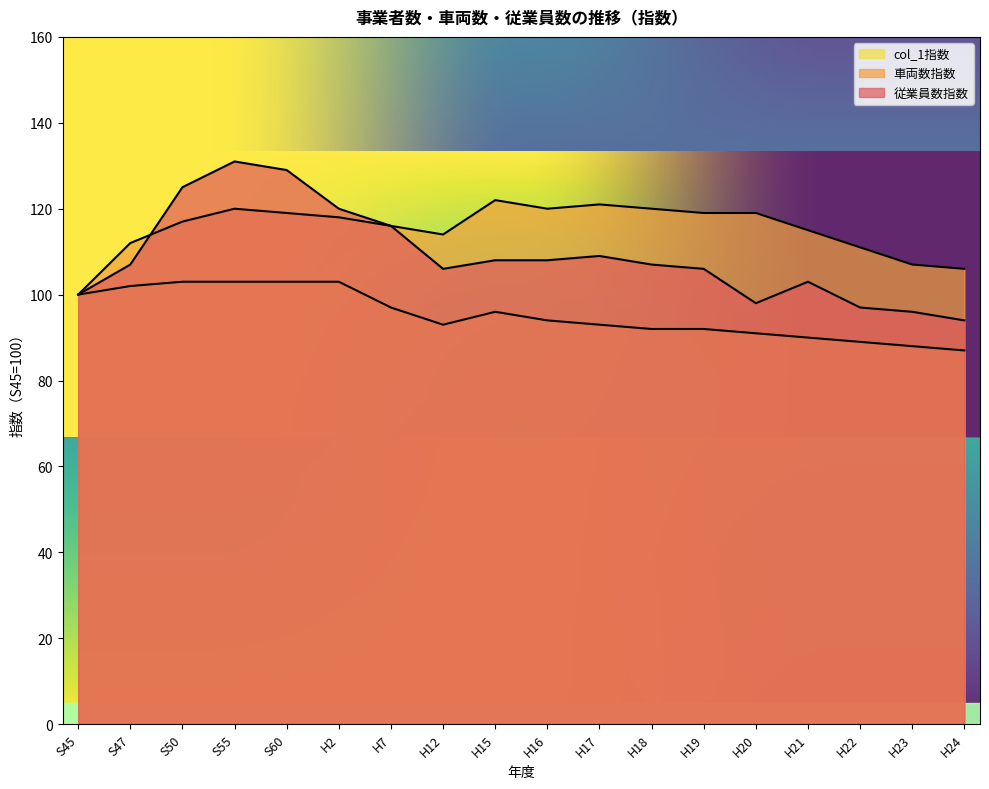

In 従業員数指数, how many points are lower than both neighbors (excluding endpoints)?

2